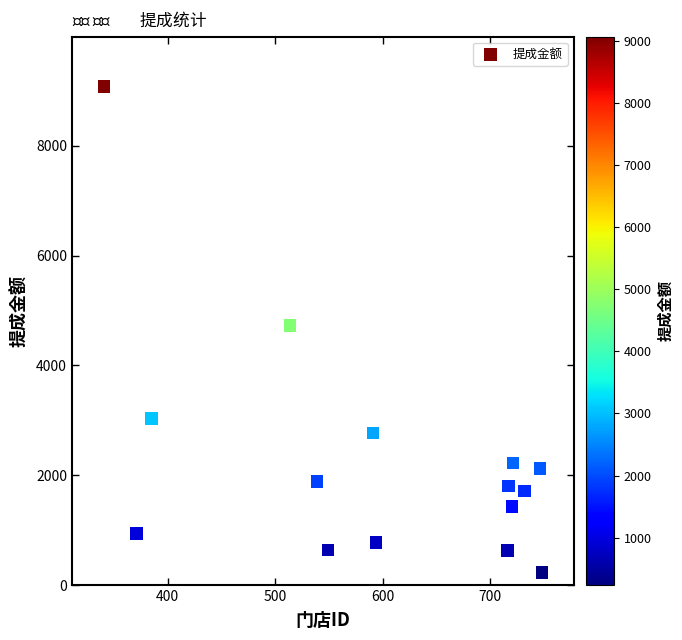

What is the range of Y values (max minus min)?

8843.3